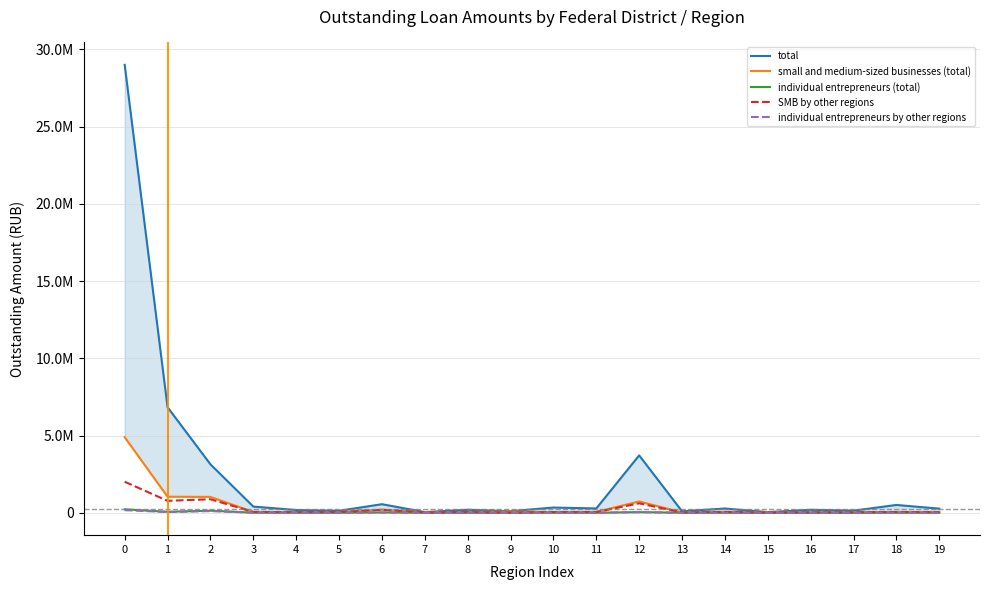

The value of small and medium-sized businesses (total) at 14 is 64973. True or false?

True